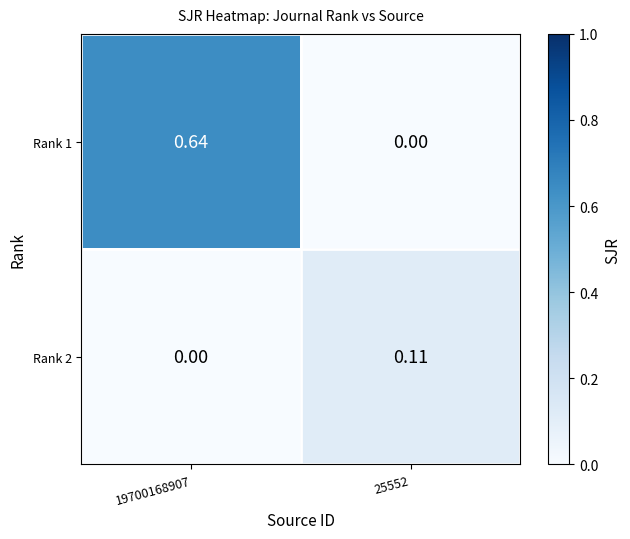

Is the value of Rank 2 at 19700168907 greater than the value of Rank 1 at 19700168907?

No